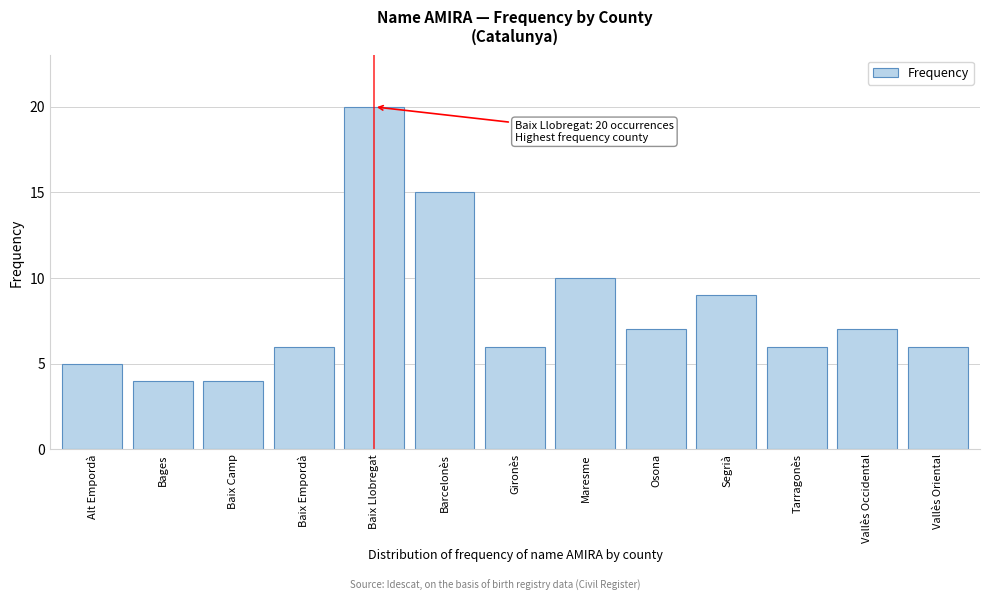

Reading right to left, transcribe all the data shown in this chart.

Vallès Oriental=6	Vallès Occidental=7	Tarragonès=6	Segrià=9	Osona=7	Maresme=10	Gironès=6	Barcelonès=15	Baix Llobregat=20	Baix Empordà=6	Baix Camp=4	Bages=4	Alt Empordà=5